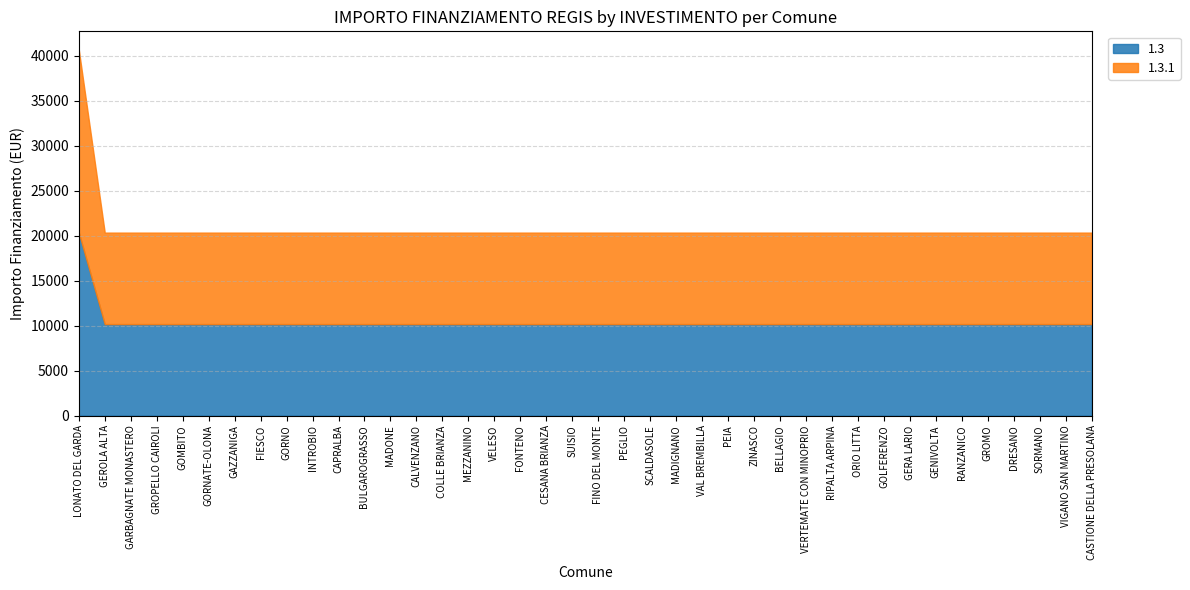

Which category has the lowest value in the 1.3.1 series?

GEROLA ALTA